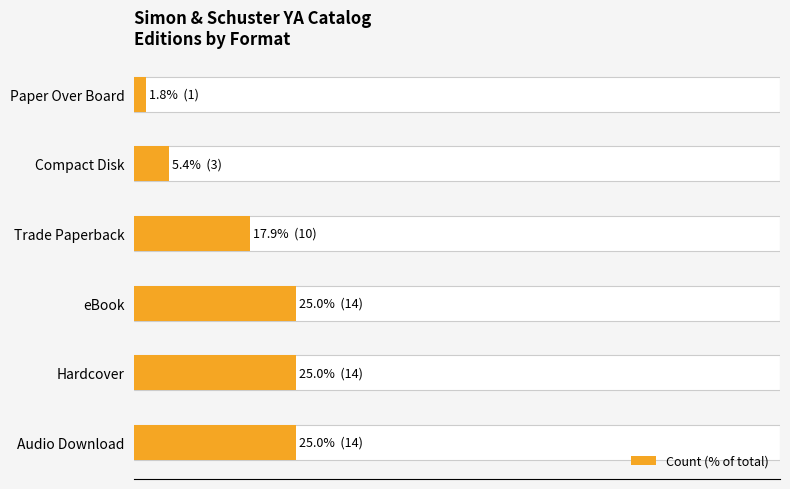

How many values are below 25?

3